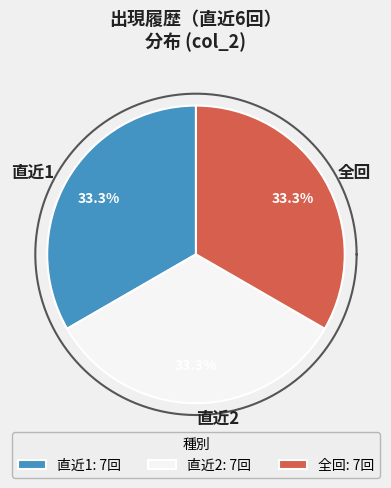

What is the ratio of the value at 直近2 to the value at 直近2?

1.0